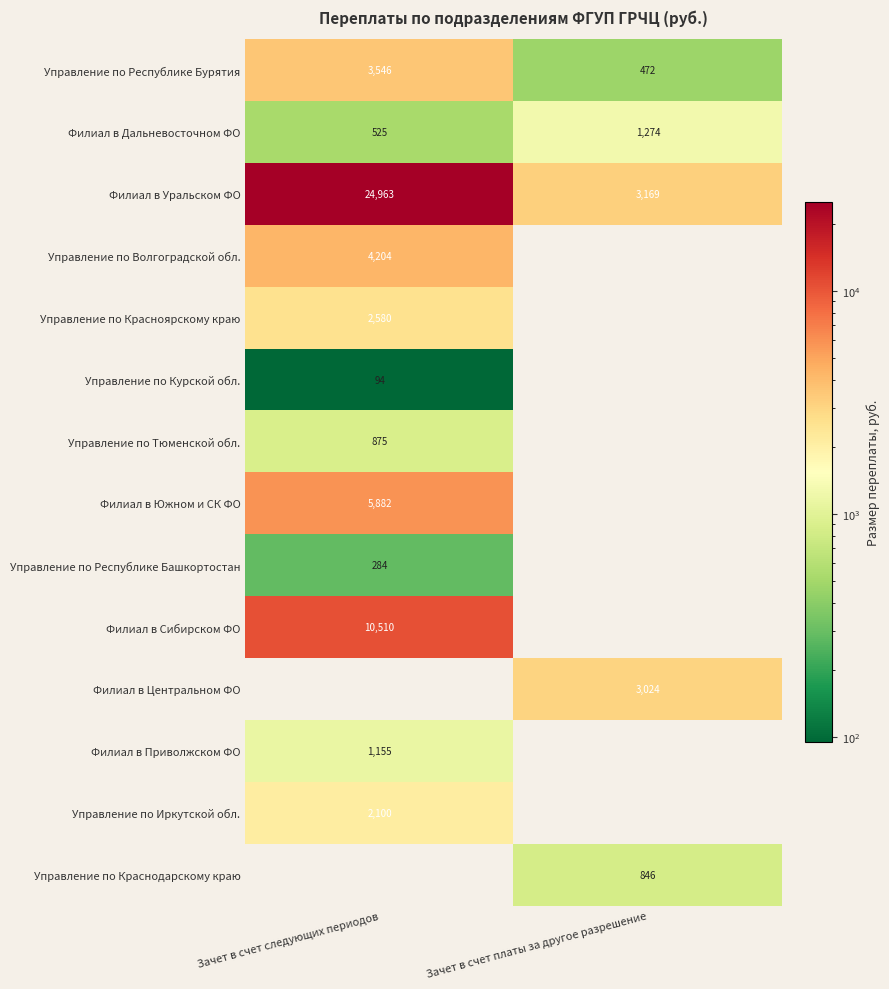

What is the smallest value displayed?

94.5